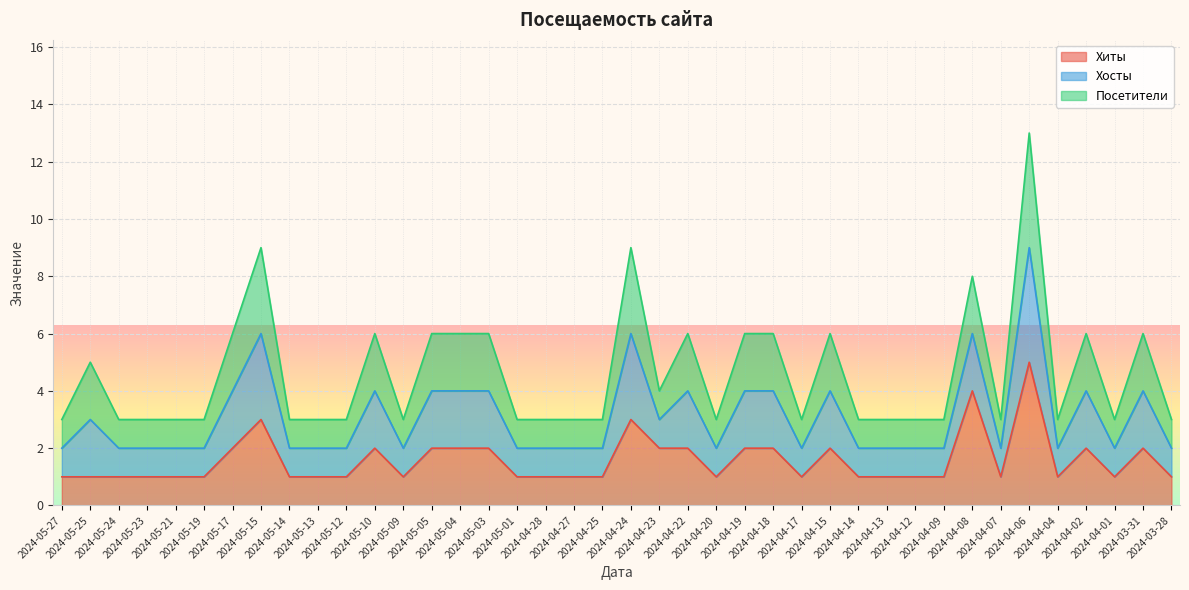

Which has a higher value, 2024-04-12 or 2024-05-14?

2024-04-12